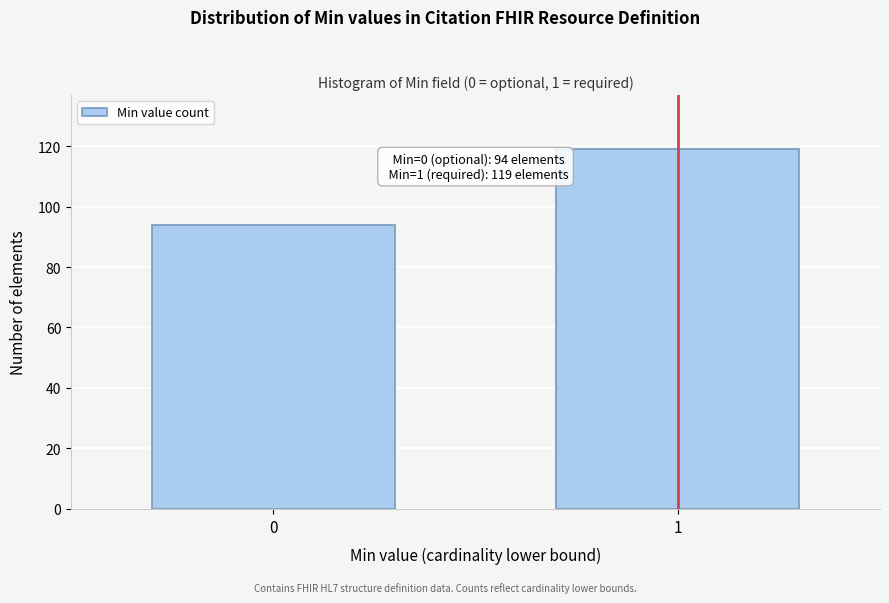

Reading left to right, what are all the values shown in this chart?

0=94	1=119